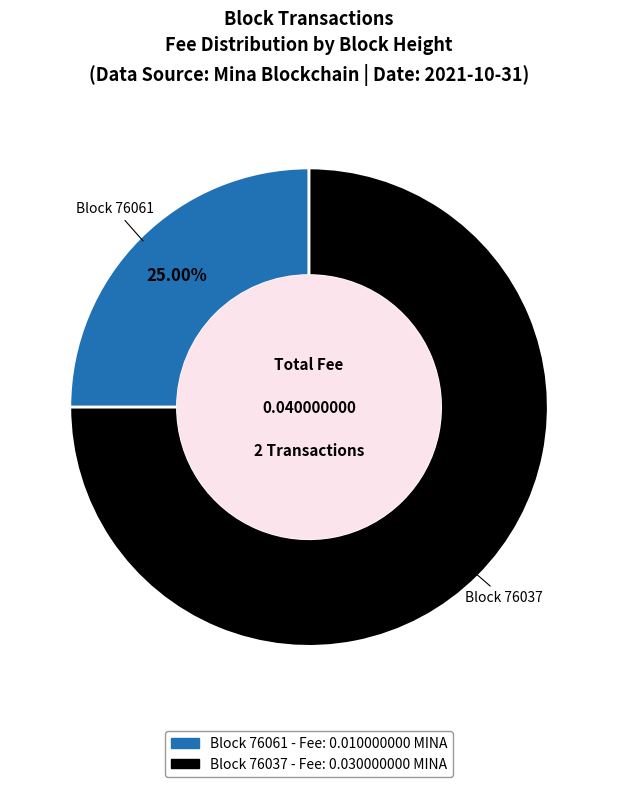

Is there any slice that represents more than half of the pie?

Yes